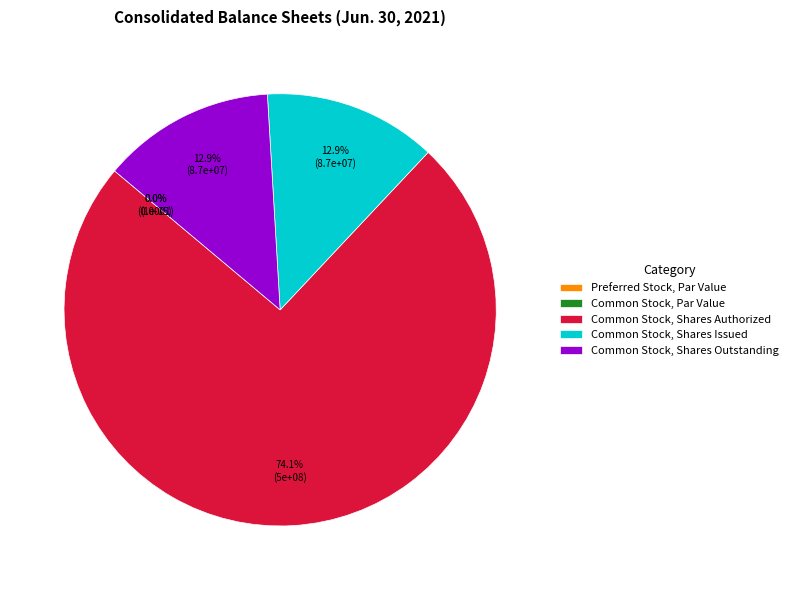

Which slice represents more than half of the pie?

Common Stock, Shares Authorized